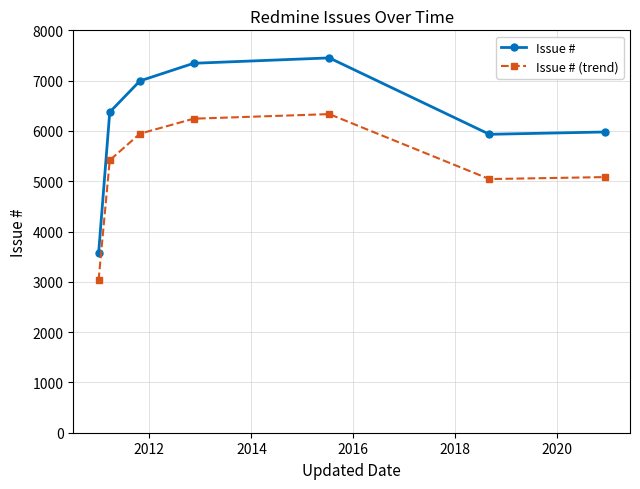

Is this an area chart (filled region under the line)?

No